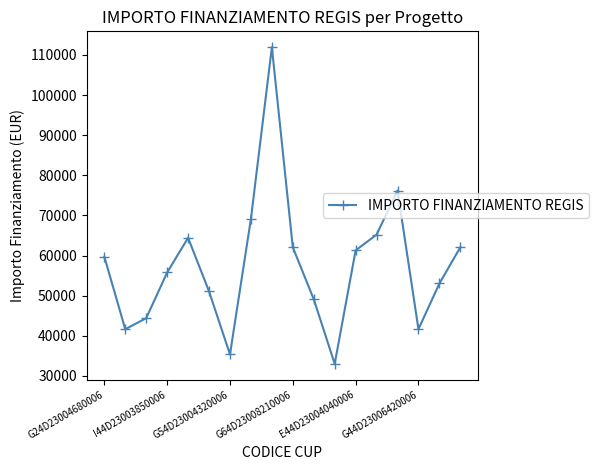

What is the smallest value displayed?

32995.5